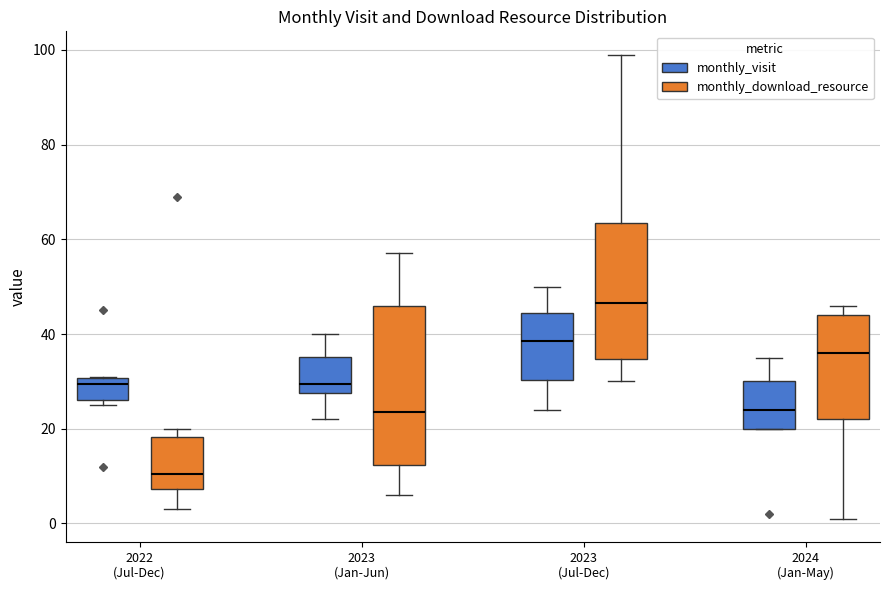

Where does the median line of the box for 2022 (Jul-Dec) (monthly_download_resource) sit on the y-axis? The values are not printed on the chart, so give them approximately, as read against the axis.

10